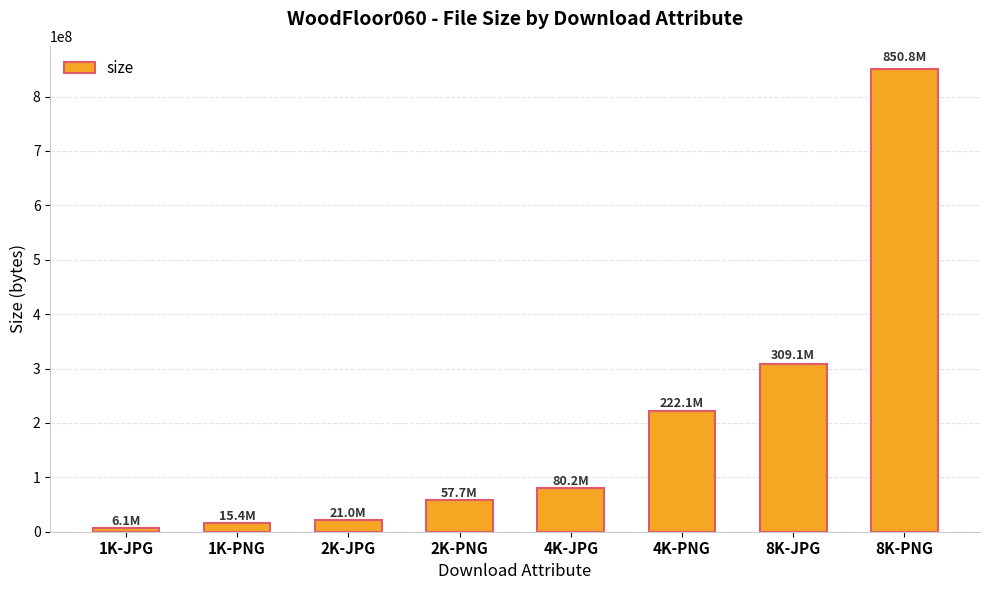

Does the chart contain stacked bars?

No